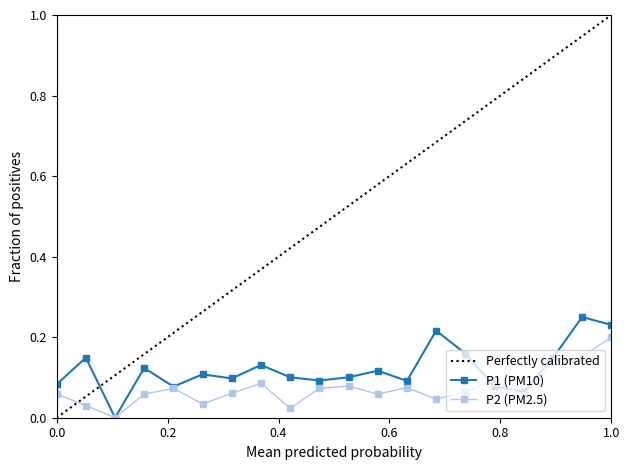

What is the value of the P1 point at the 5th from the left?

0.1